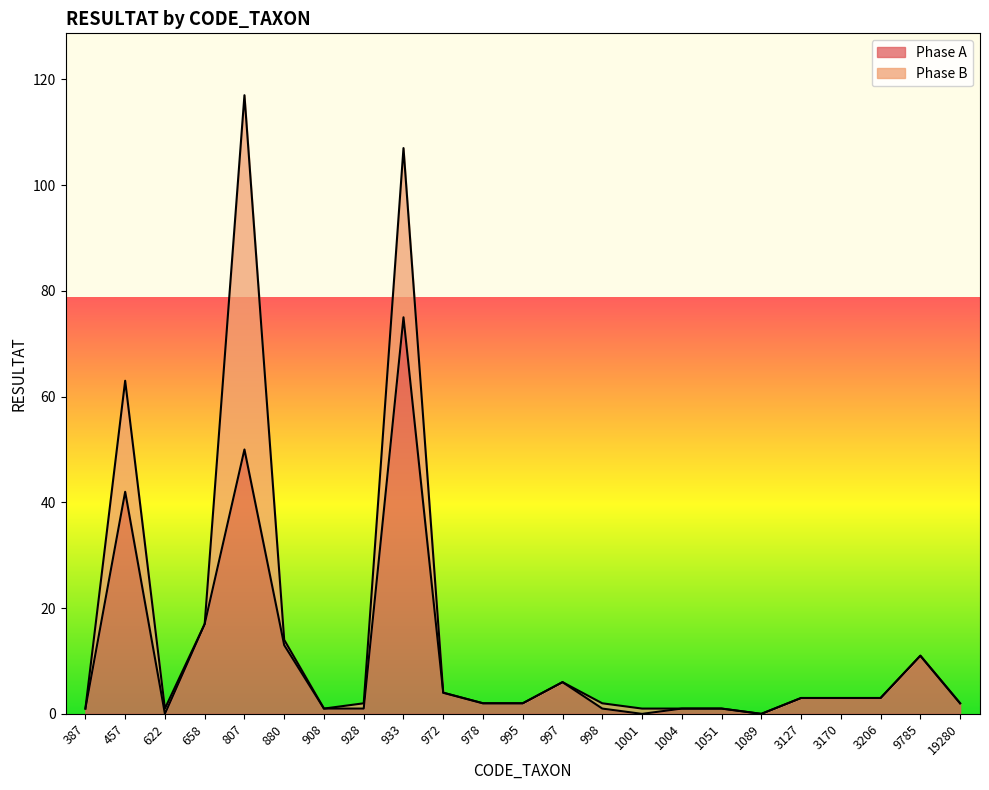

List the labels in order of value, smallest first.

622, 1001, 1089, 387, 908, 928, 998, 1004, 1051, 978, 995, 19280, 3127, 3170, 3206, 972, 997, 9785, 880, 658, 457, 807, 933